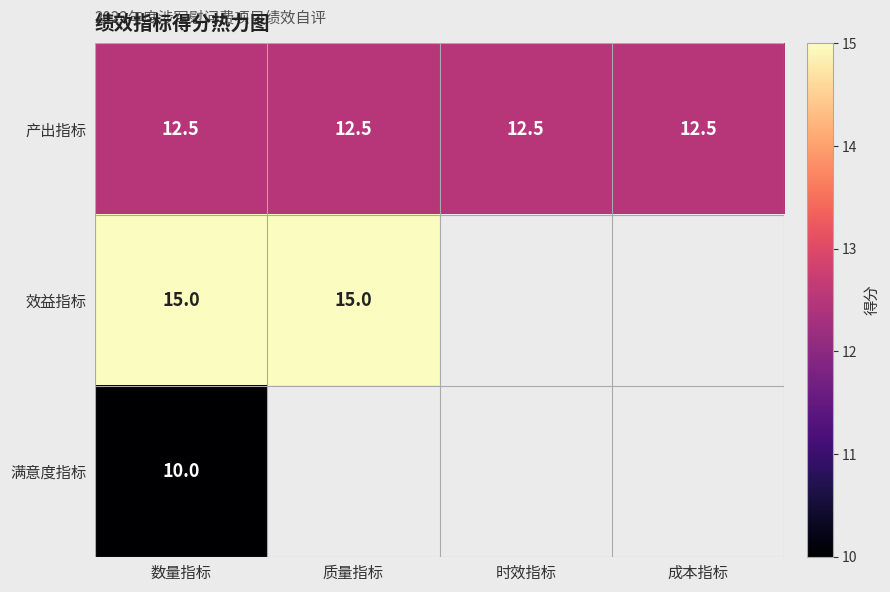

What is the spread (max minus min) of values at 数量指标?

5.0